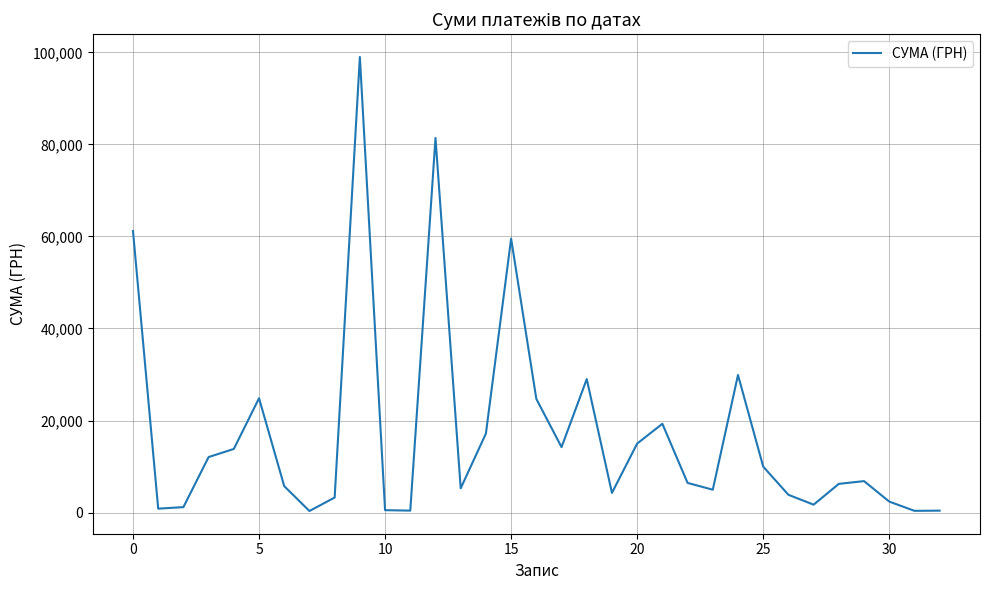

What is the maximum value shown in the chart?

99000.0